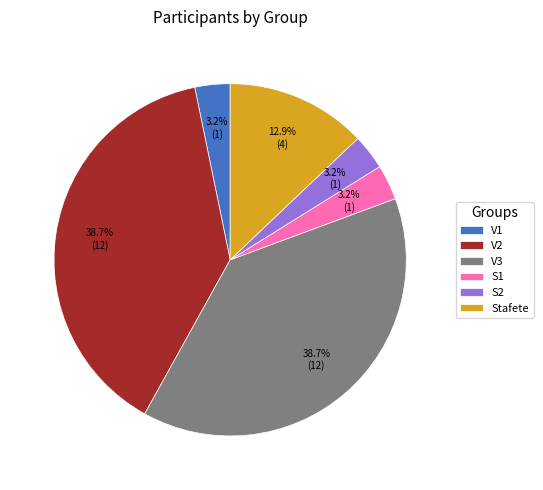

Is there any slice that represents more than half of the pie?

No